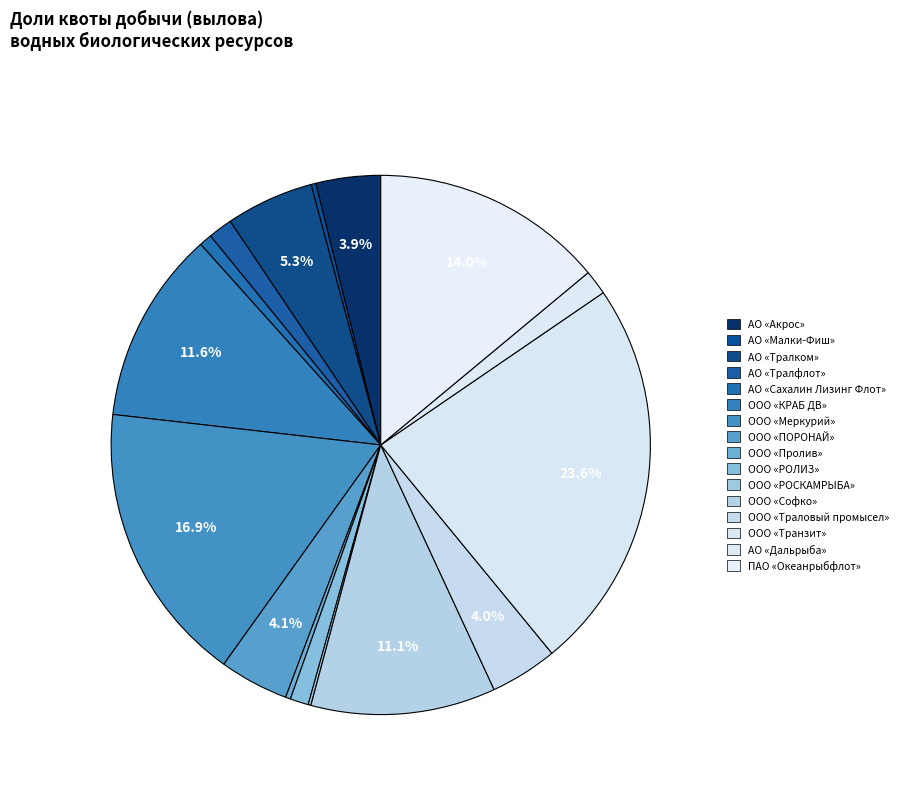

What percentage is the ПАО «Океанрыбфлот» slice, to the nearest percent?

14%